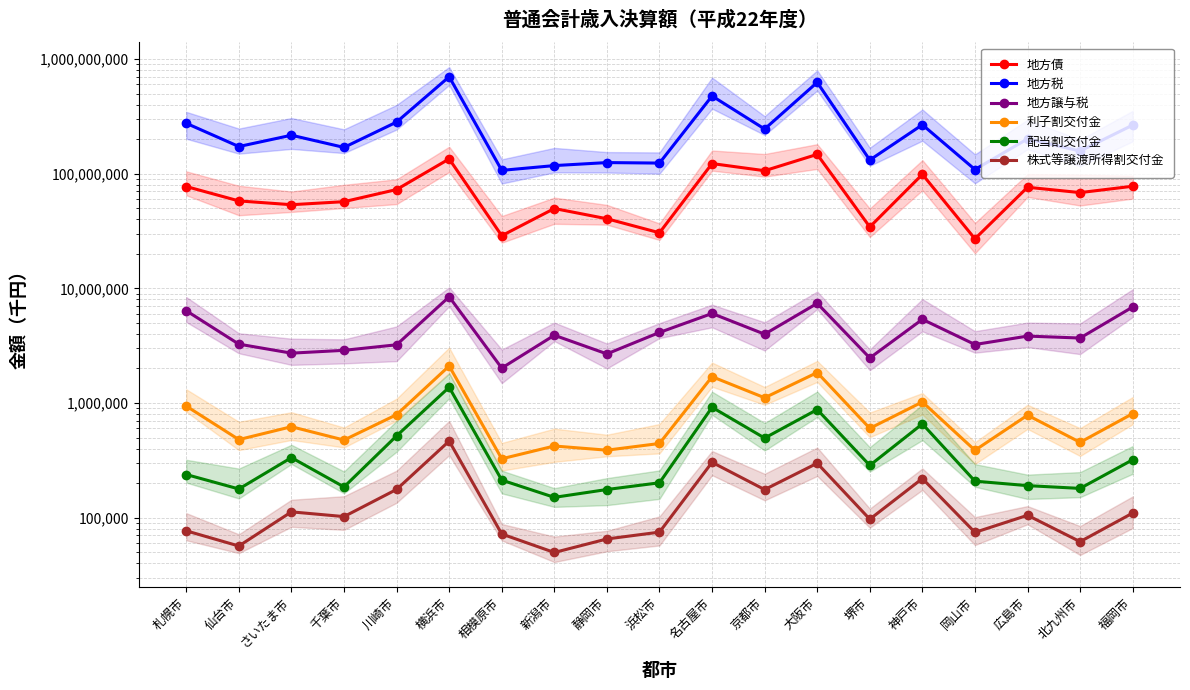

What are all the series names shown in the legend?

地方債, 地方税, 地方譲与税, 利子割交付金, 配当割交付金, 株式等譲渡所得割交付金